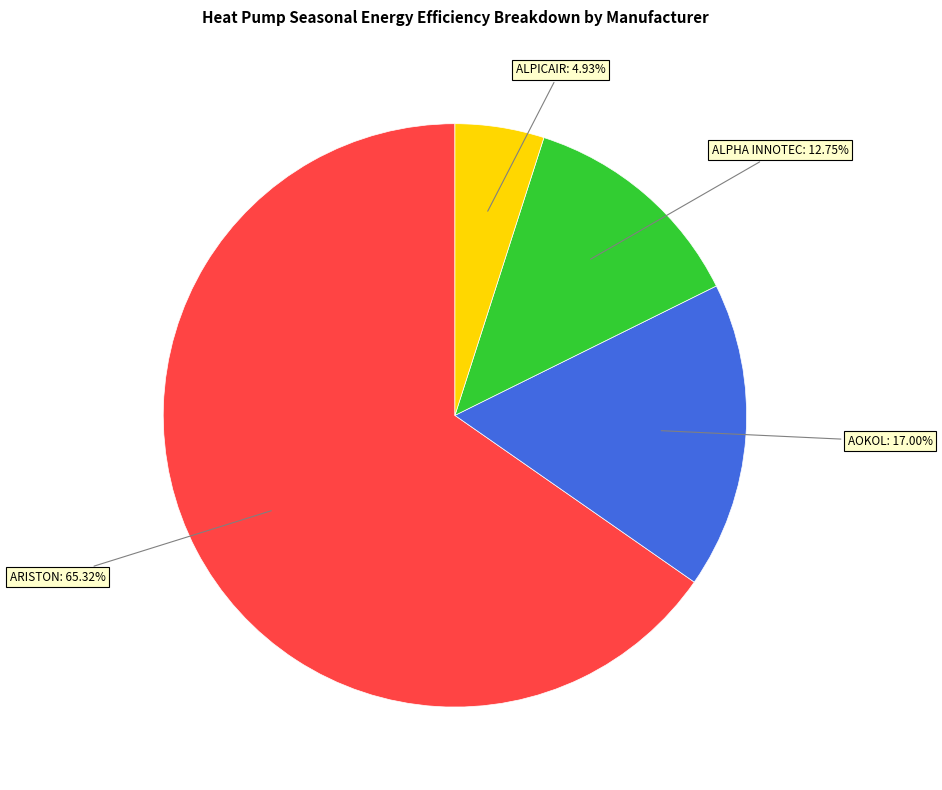

Does any single category account for the majority?

Yes